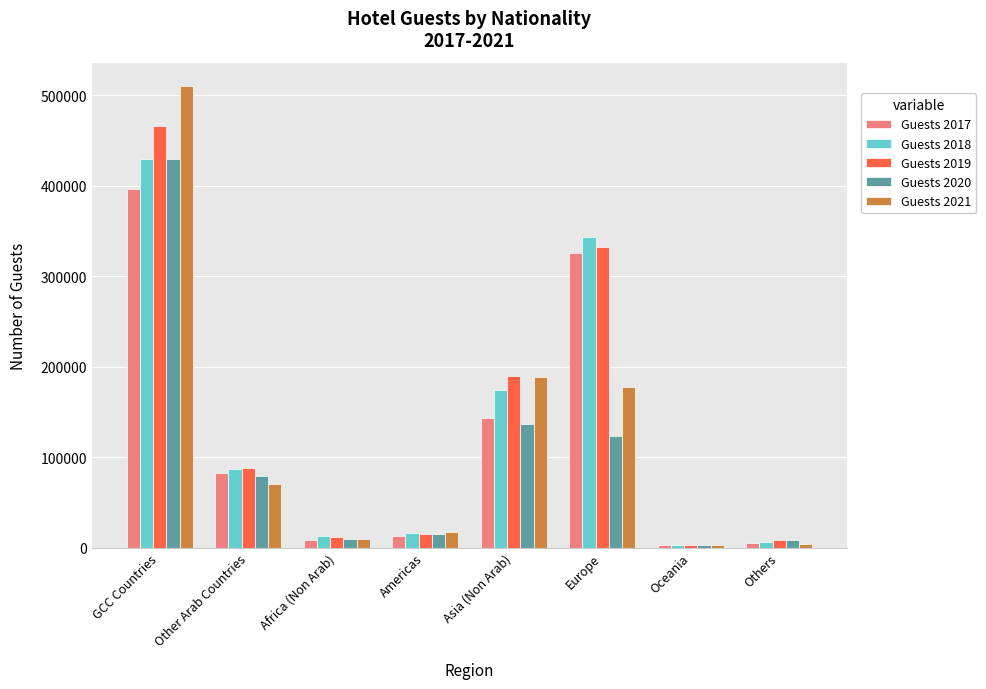

True or false: Guests 2020 has a value of 55998 at Europe.

False